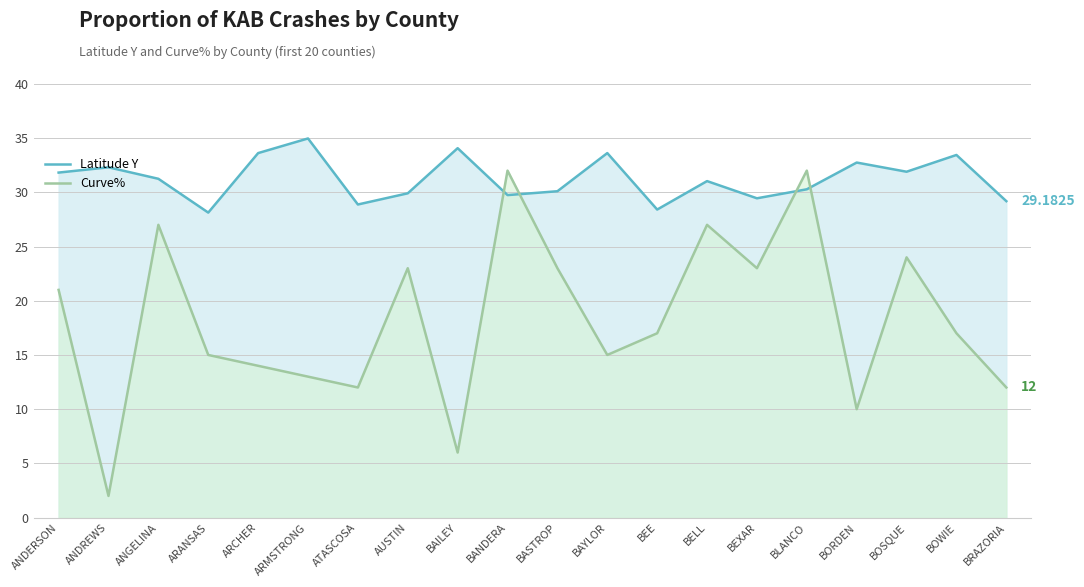

Reading right to left, what are all the values shown in this chart?

Latitude Y: 29.2	33.4	31.9	32.7	30.3	29.4	31.0	28.4	33.6	30.1	29.7	34.1	29.9	28.9	35.0	33.6	28.1	31.2	32.3	31.8
Curve%: 12.0	17.0	24.0	10.0	32.0	23.0	27.0	17.0	15.0	23.0	32.0	6.0	23.0	12.0	13.0	14.0	15.0	27.0	2.0	21.0